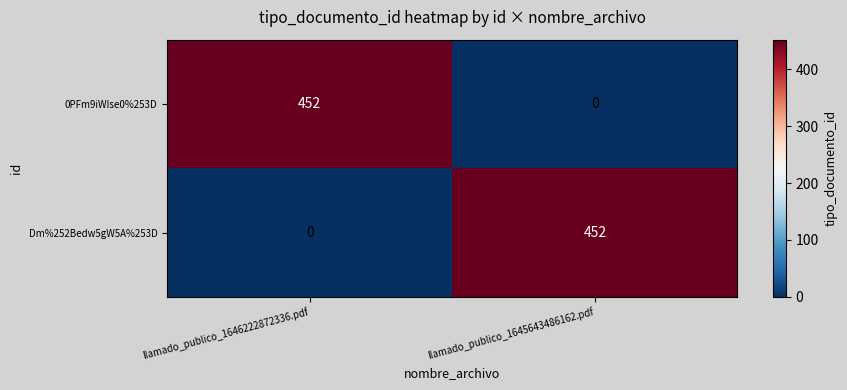

What is the average value of the Dm%252Bedw5gW5A%253D series?

226